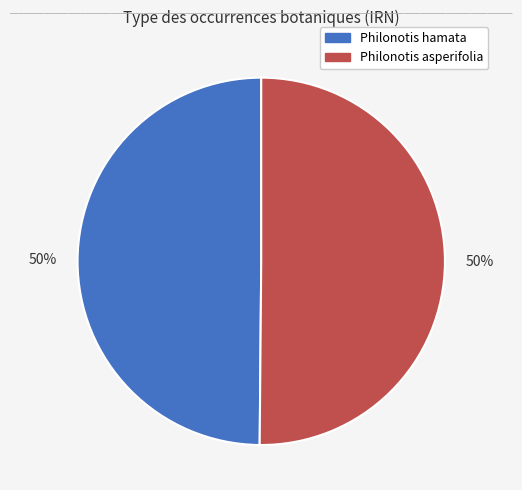

To the nearest percent, what is the average slice percentage?

50%